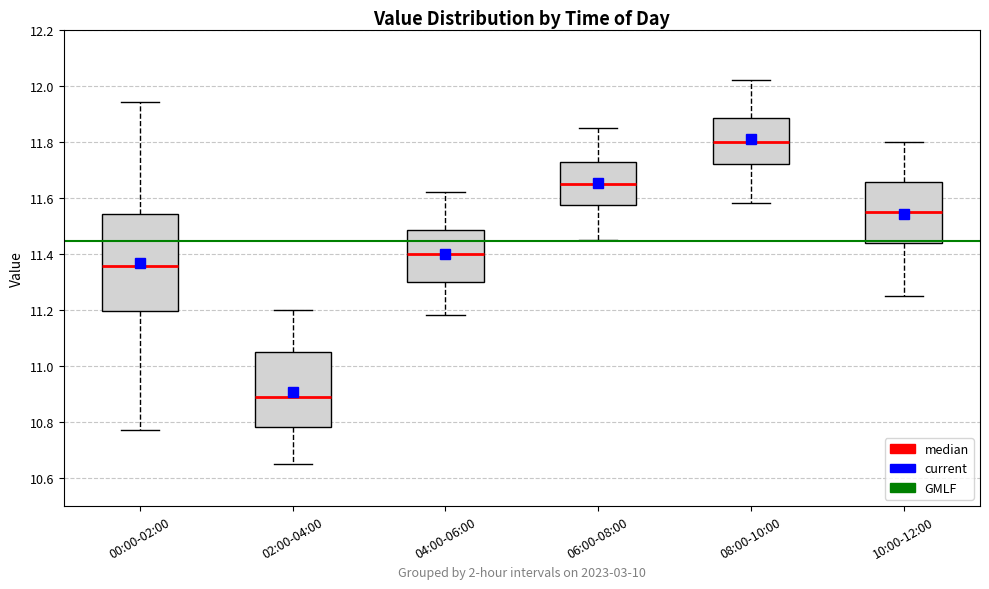

Reading left to right, transcribe this box plot: for each box, give where its median line is, the range the box spans, and where its two whiskers end, as read against the y-axis. The values are not printed on the chart, so give them approximately, as read against the axis.

00:00-02:00: median 11.36, box 11.20 to 11.54, whiskers 10.78 to 11.94
02:00-04:00: median 10.90, box 10.78 to 11.06, whiskers 10.66 to 11.20
04:00-06:00: median 11.40, box 11.30 to 11.48, whiskers 11.18 to 11.62
06:00-08:00: median 11.66, box 11.58 to 11.72, whiskers 11.46 to 11.86
08:00-10:00: median 11.80, box 11.72 to 11.88, whiskers 11.58 to 12.02
10:00-12:00: median 11.56, box 11.44 to 11.66, whiskers 11.26 to 11.80